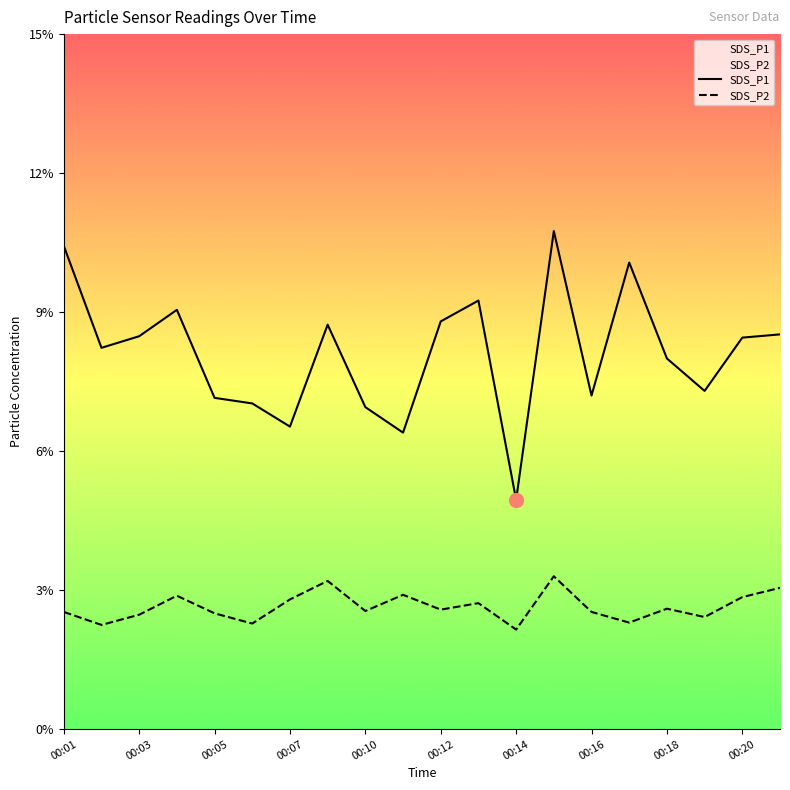

Count the number of categories in the chart.

20